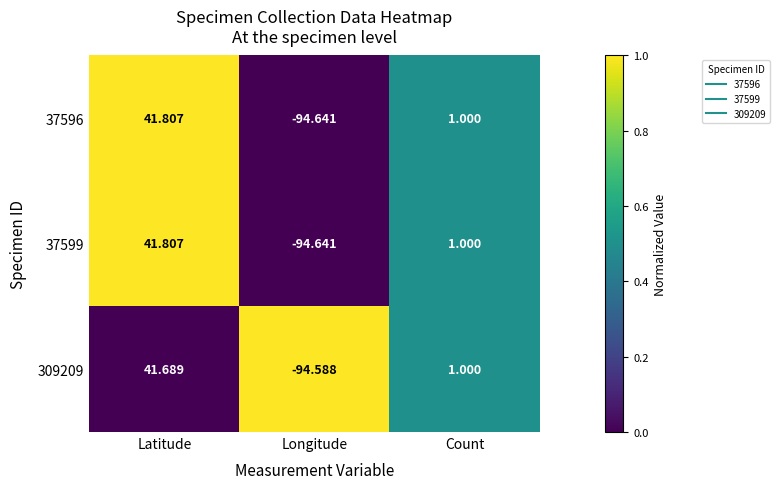

Is the value of 37599 at Latitude greater than the value of 37596 at Longitude?

Yes